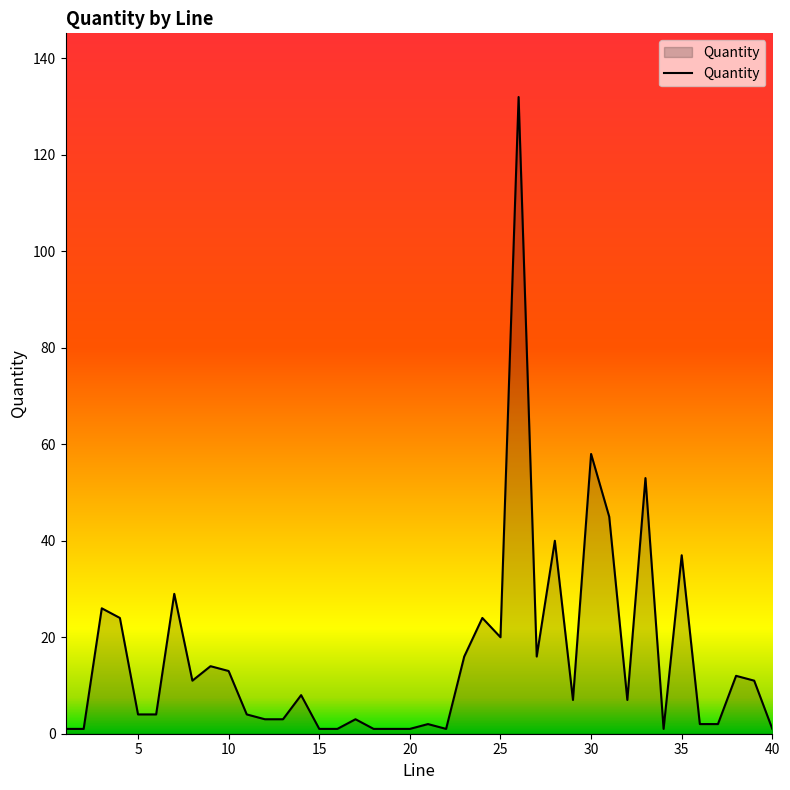

What is the difference between the maximum and minimum values?

131